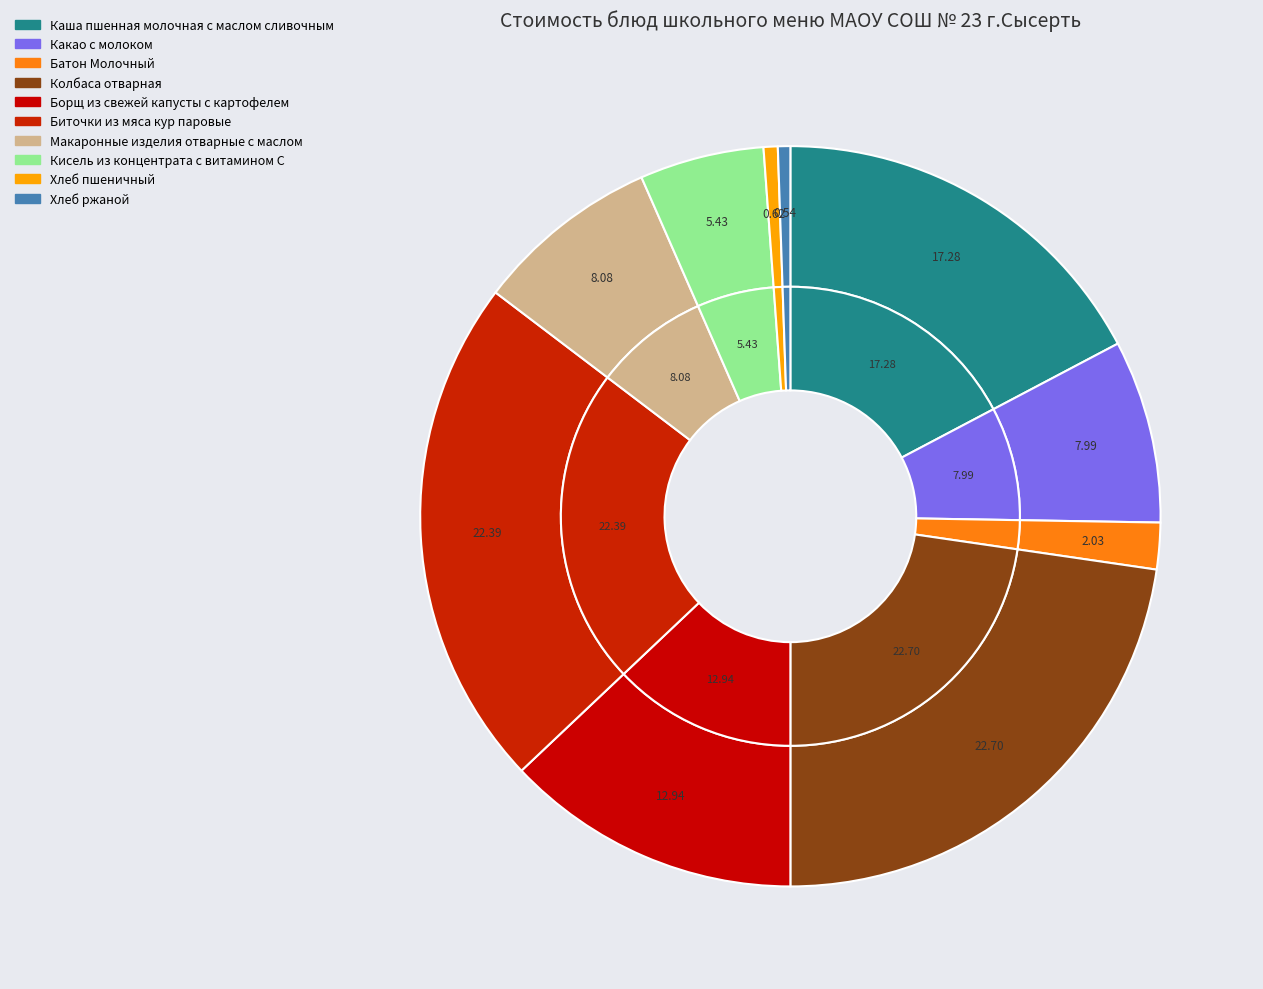

How many segments does this pie chart have?

10